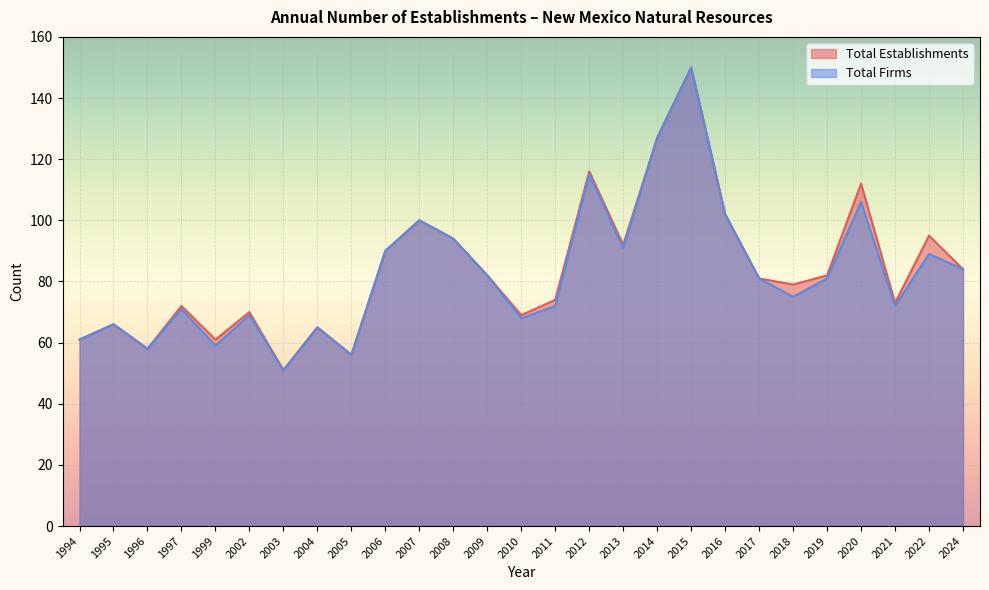

The Total Establishments series shows 95 at 2022. True or false?

True